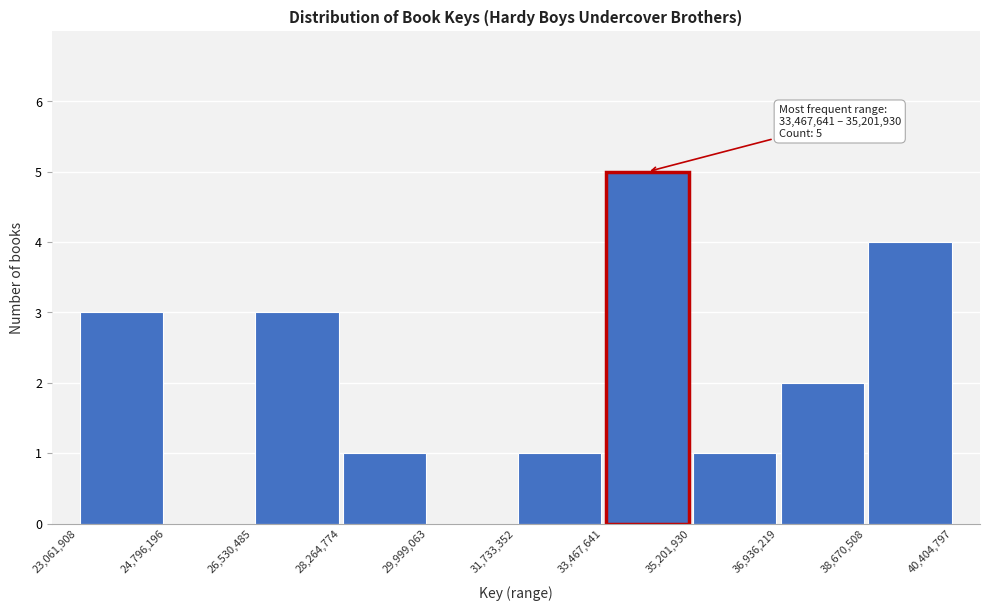

Which range on the x-axis has the tallest bar?

33,467,641 to 35,201,930